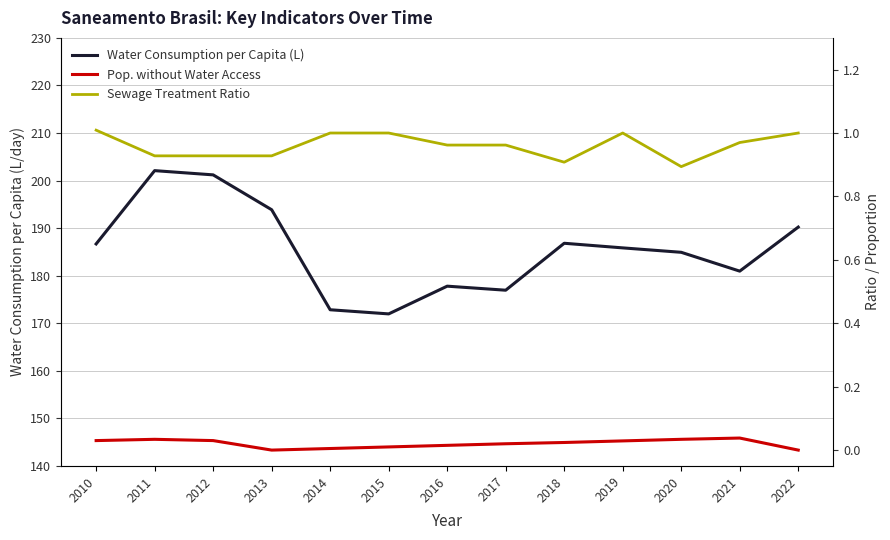

The value of Water Consumption per Capita (L) at 2010 is 186.7. True or false?

True